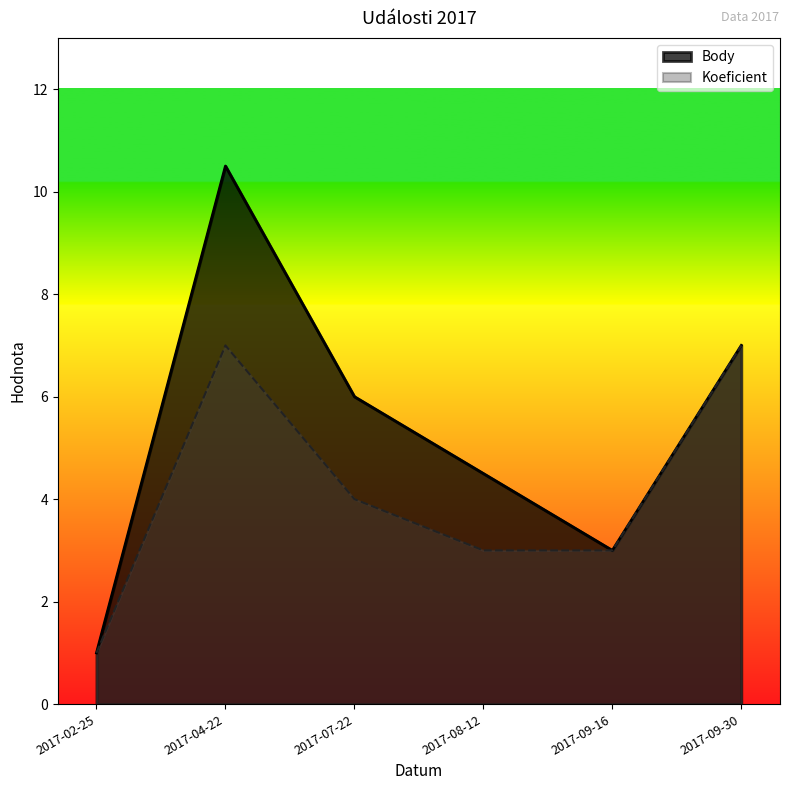

Which category has the lowest value in the Body series?

2017-02-25